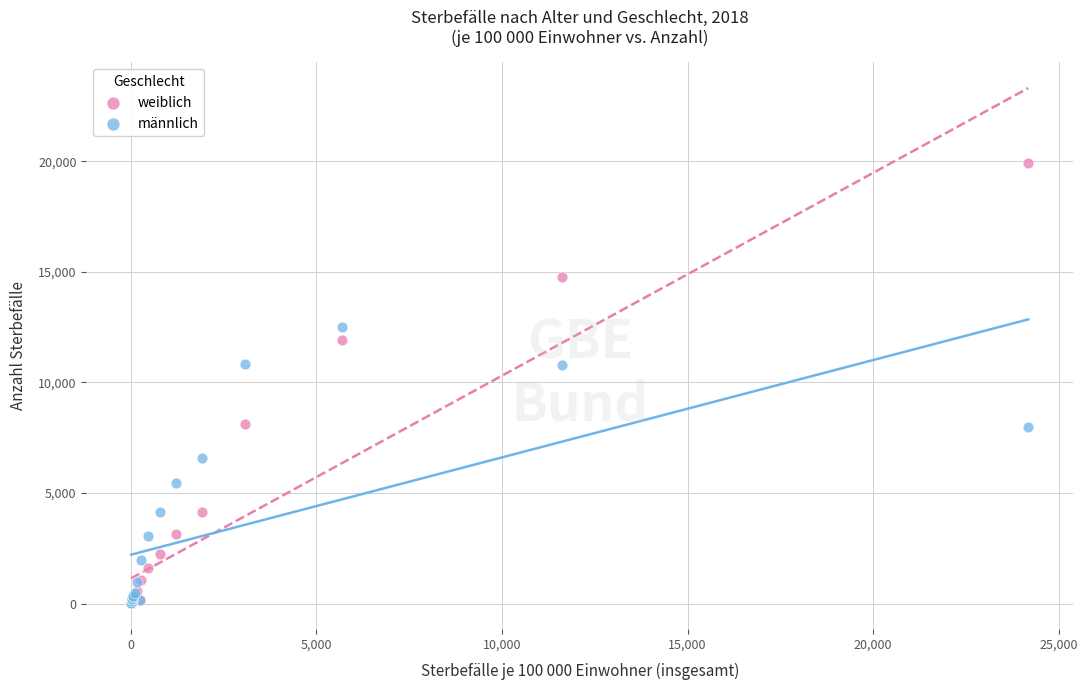

Which series contains the highest Y value?

weiblich